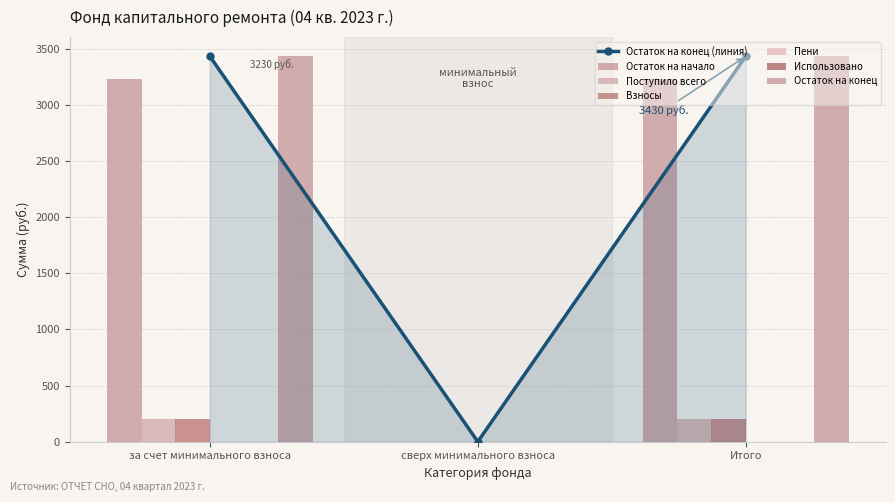

What position from the left is за счет минимального взноса?

1